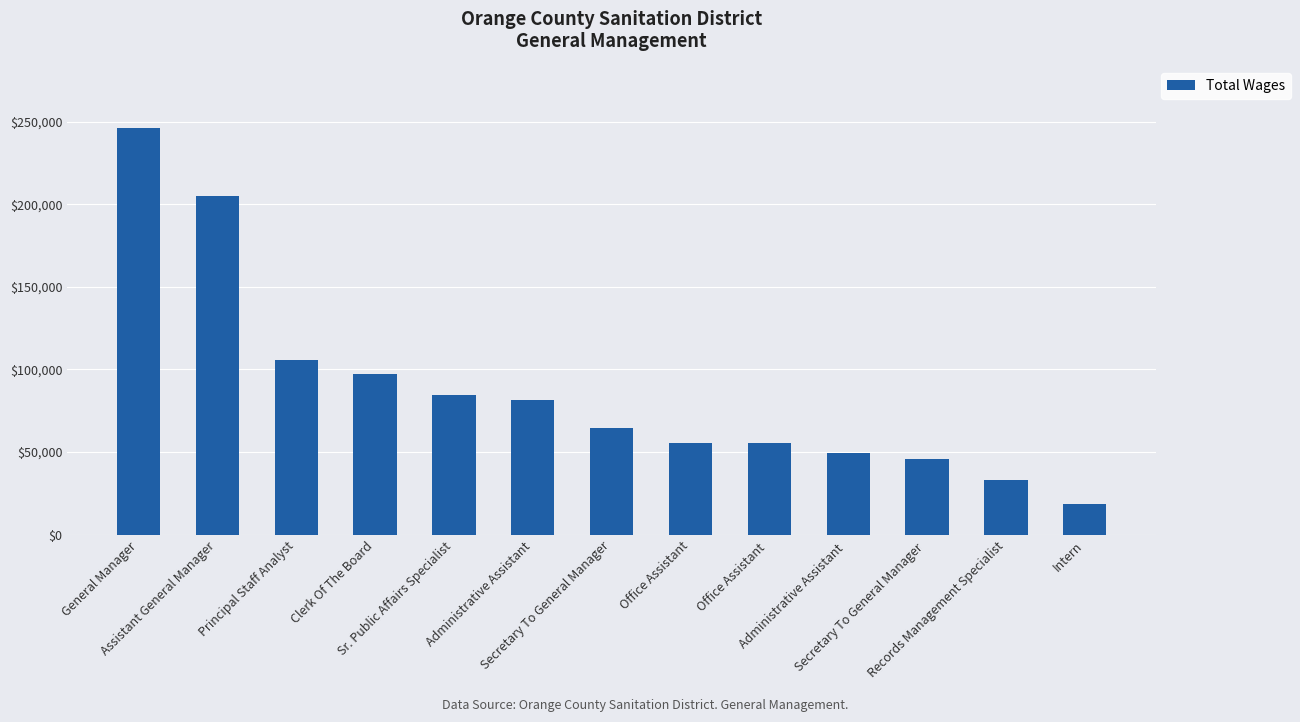

Are the bars grouped side by side (vs. stacked)?

No